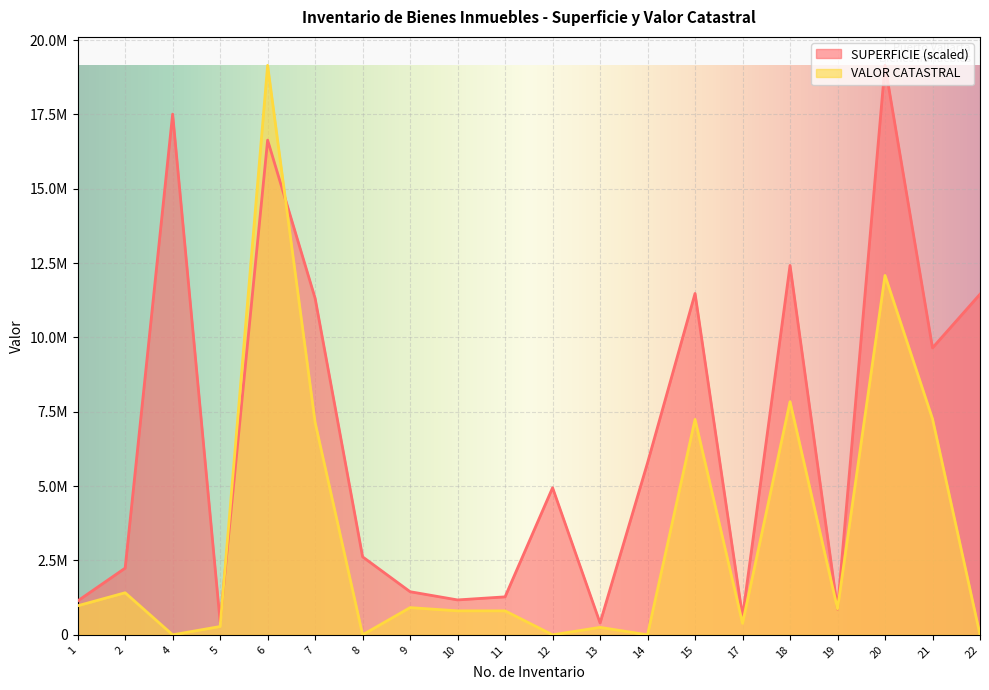

True or false: SUPERFICIE has more than 1 points higher than both neighbors.

True